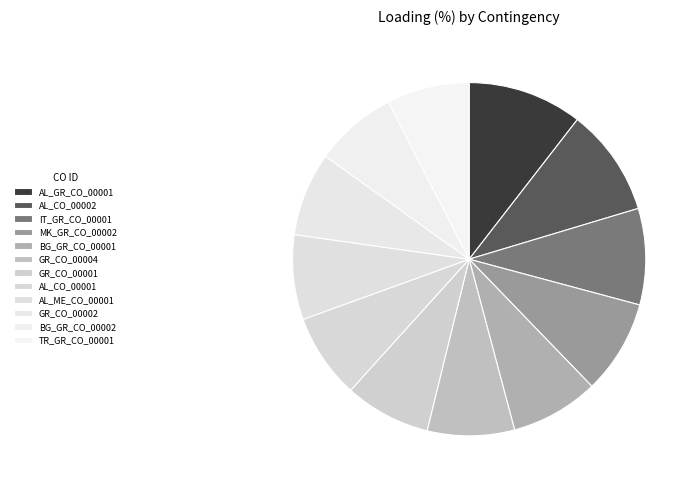

How many segments does this pie chart have?

12